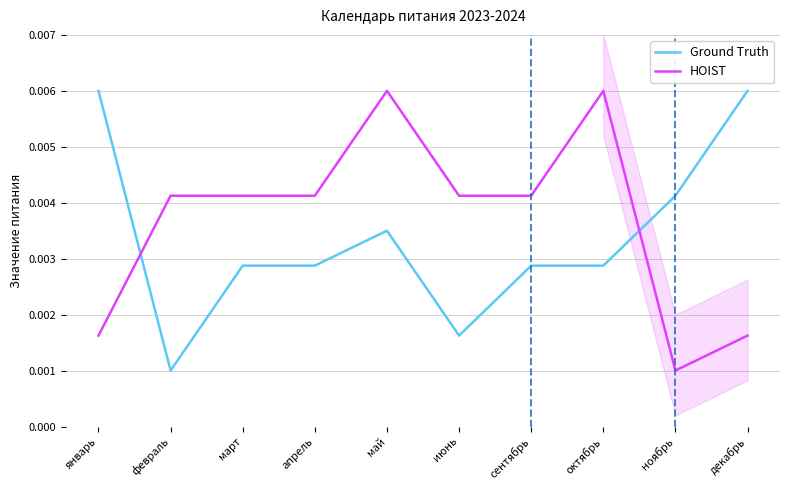

At which category is the sum across all series the highest?

май